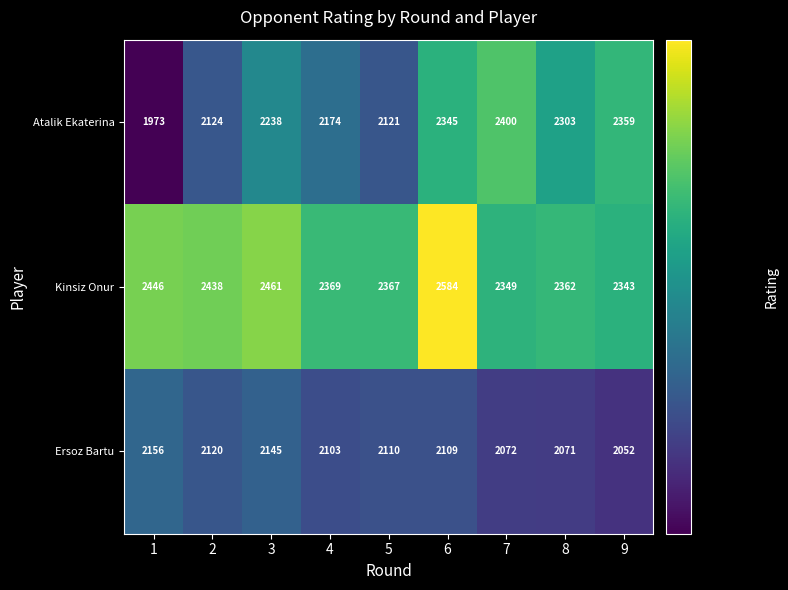

Read the Kinsiz Onur value at 3, to the nearest 50.

2450